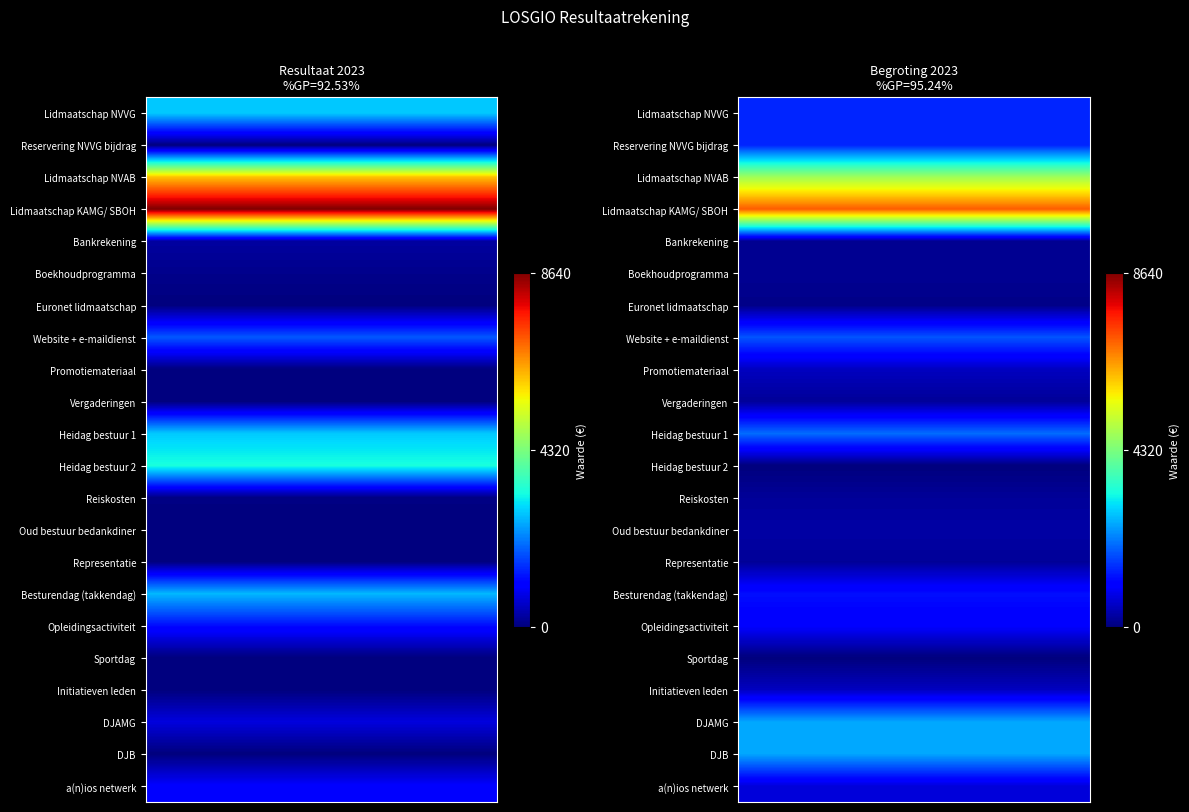

Rank the series by their maximum value, from highest to lowest.

Lidmaatschap KAMG/ SBOH, Lidmaatschap NVAB, Heidag bestuur 2, Lidmaatschap NVVG, Heidag bestuur 1, Besturendag (takkendag), DJAMG, DJB, Website + e-maildienst, Reservering NVVG bijdrag, Opleidingsactiviteit, a(n)ios netwerk, Promotiemateriaal, Initiatieven leden, Oud bestuur bedankdiner, Bankrekening, Vergaderingen, Reiskosten, Representatie, Boekhoudprogramma, Euronet lidmaatschap, Sportdag